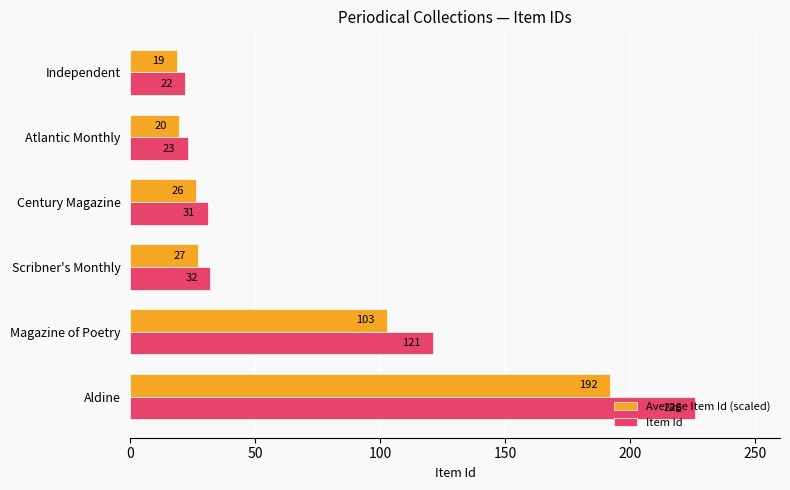

Which series has the largest total across all categories?

Item Id